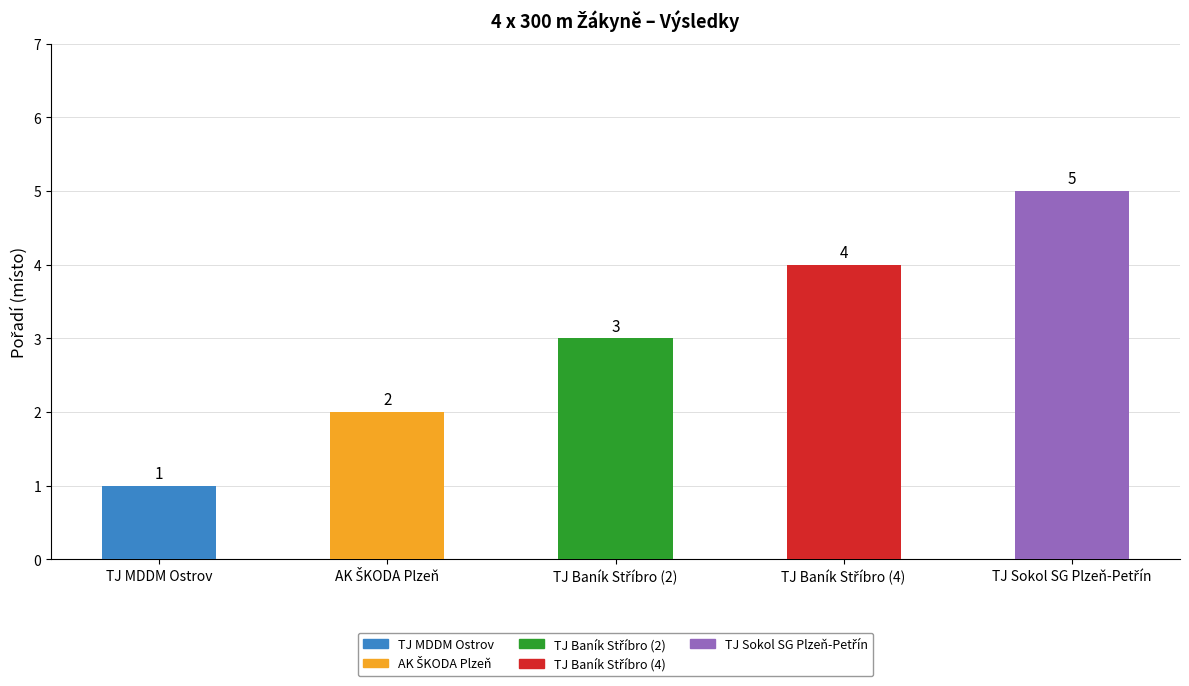

Count the values in the range 2 to 4.

3